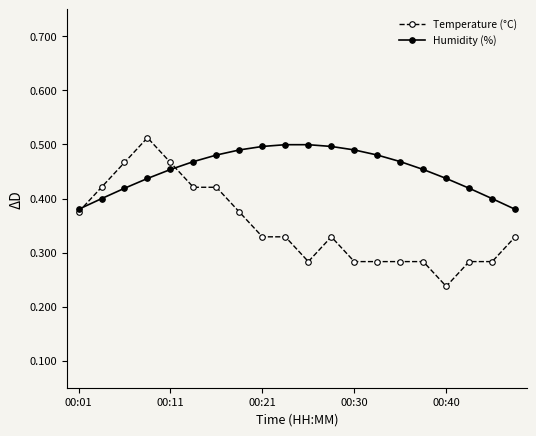

How many Humidity (%) values are between 0 and 1?

20